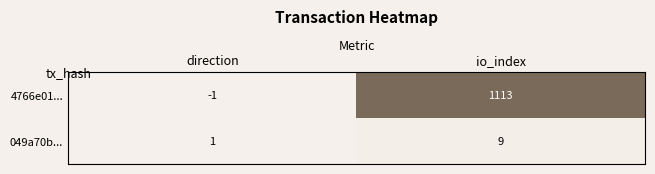

How many values in 4766e01... are above zero?

1